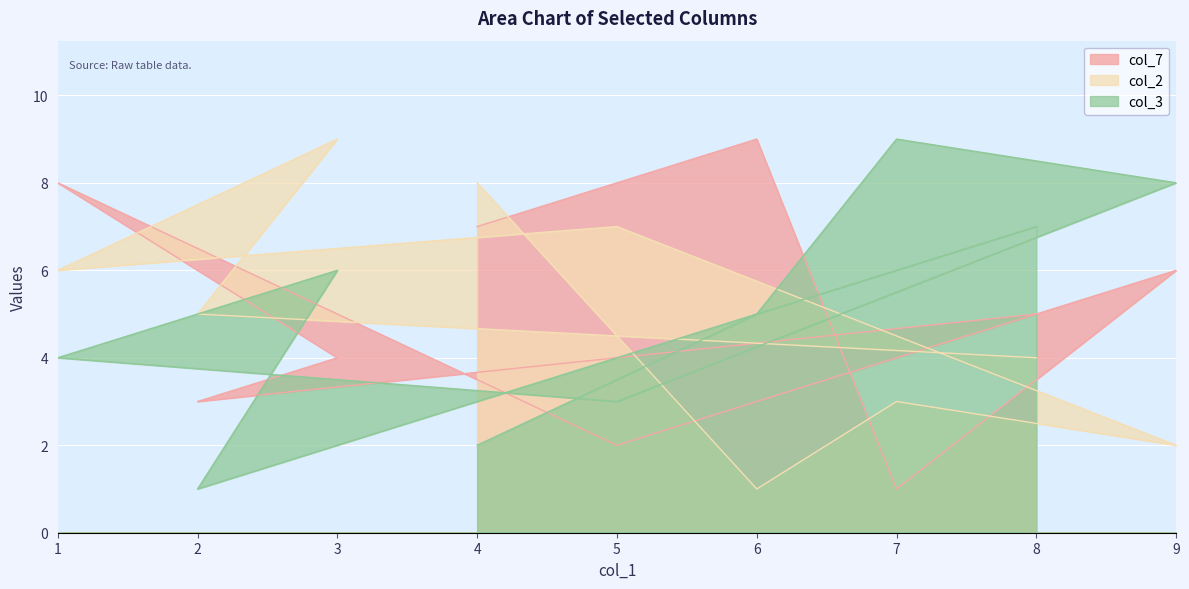

Rank the series at 9 from highest to lowest value.

col_3, col_7, col_2